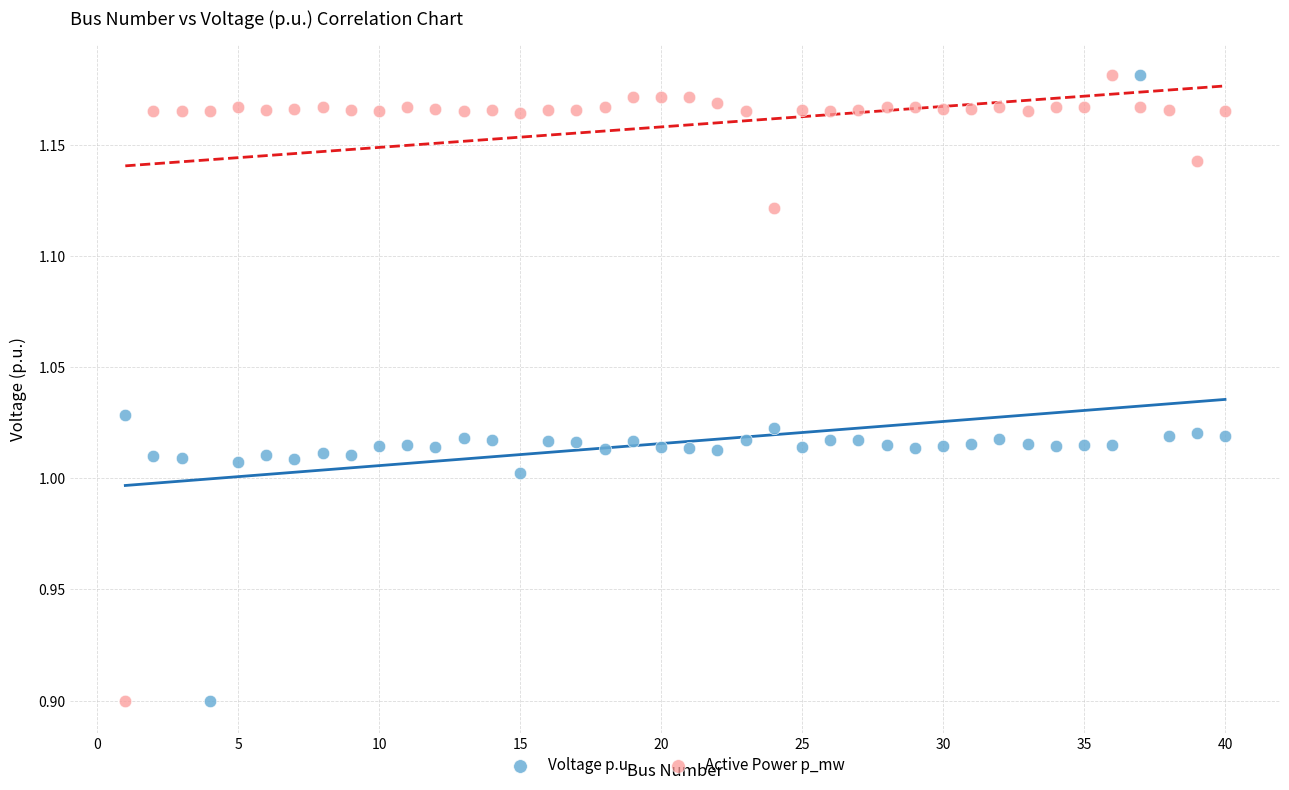

Across all data points, what is the range of X values (max minus min)?

39.0